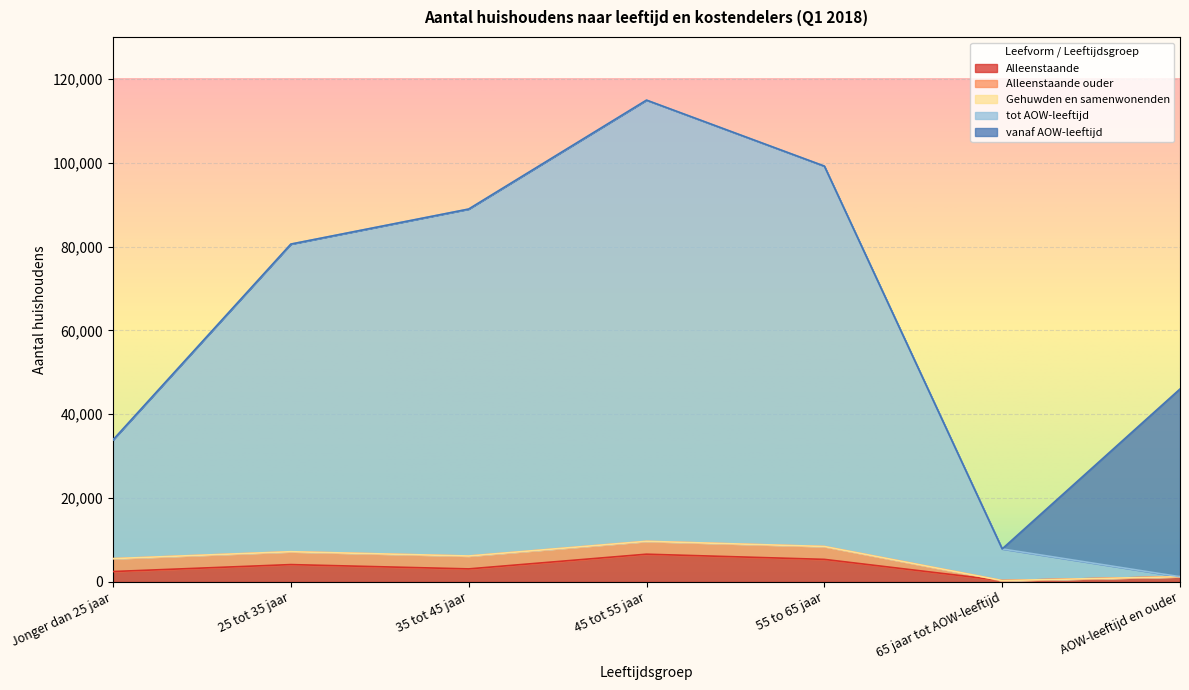

Between AOW-leeftijd en ouder and 45 tot 55 jaar, which is larger?

45 tot 55 jaar